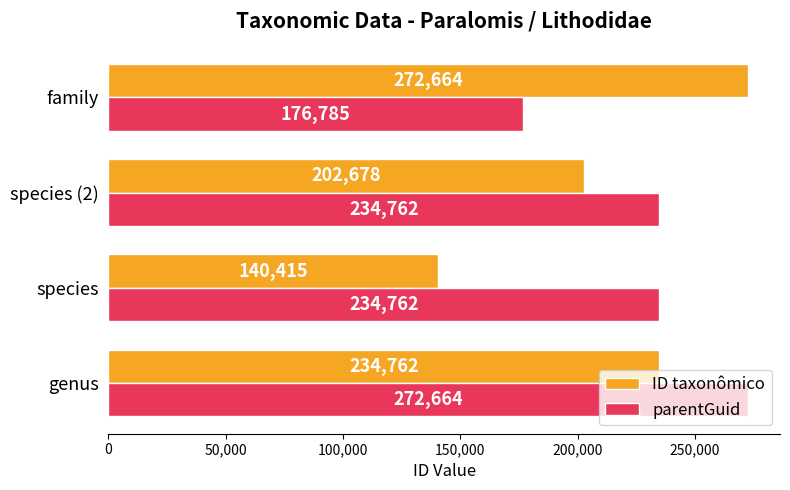

What is the difference between the highest and lowest values at genus?

37902